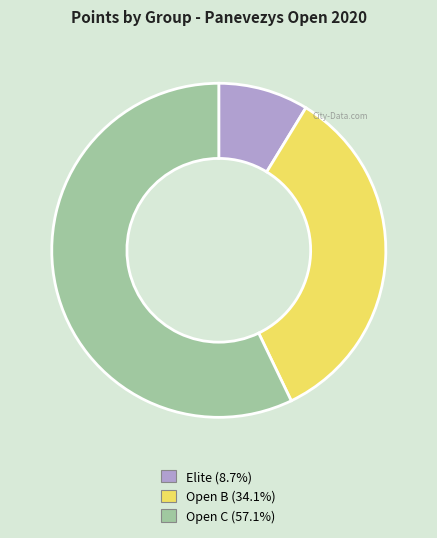

Is there a majority slice in this chart?

Yes